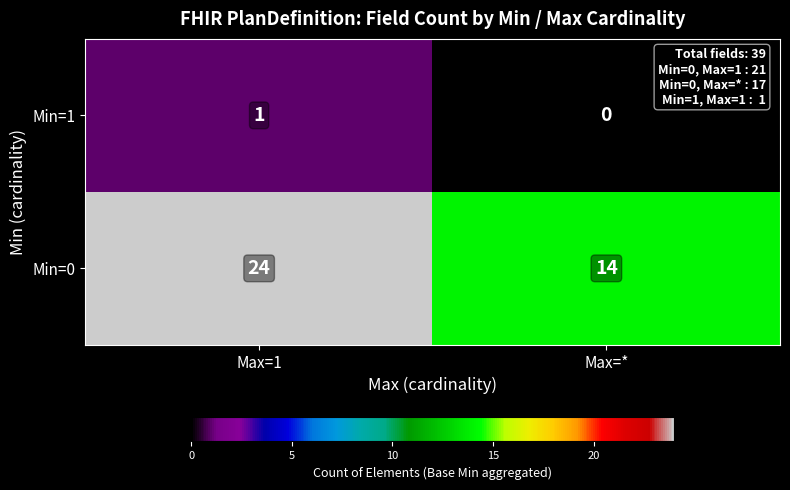

What value does the Min=0 series have at Max=1, to the nearest 10?

20